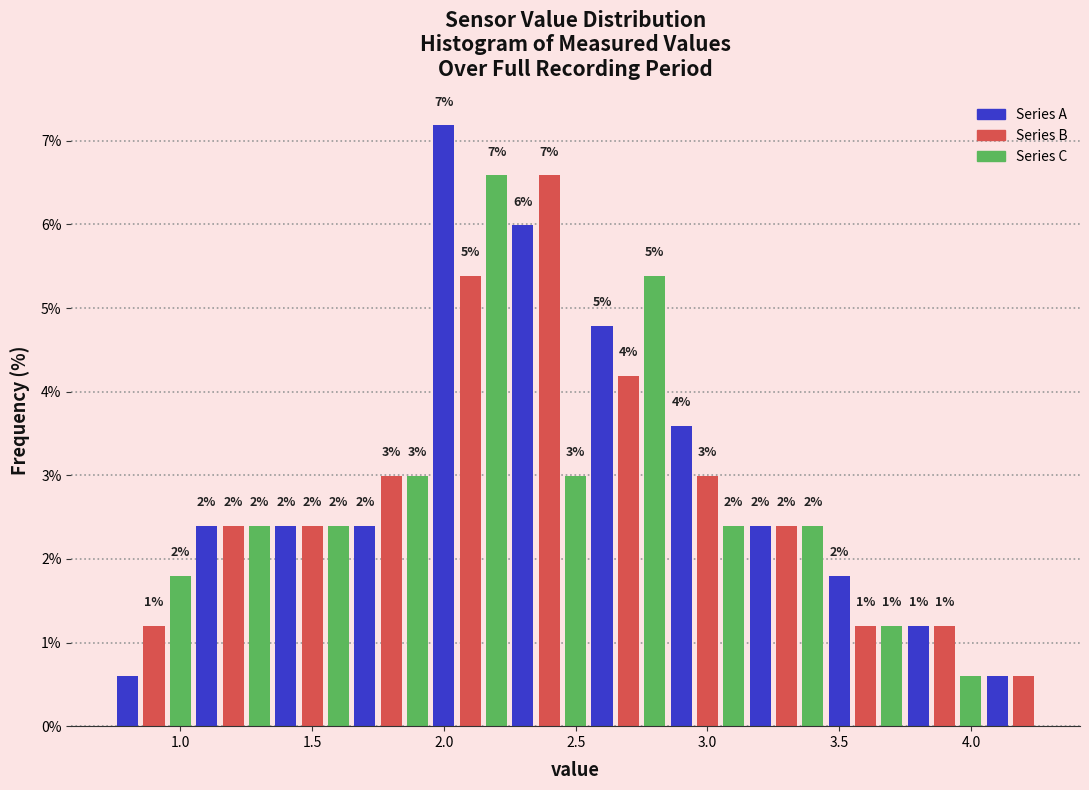

Read against the x-axis, roughly where is the centre of the tallest bar?

2.00